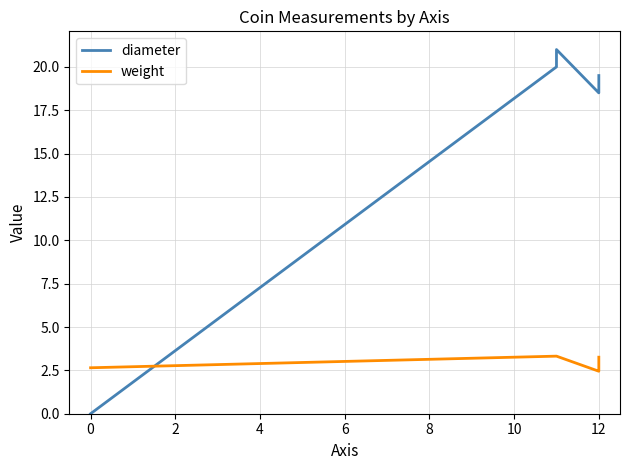

Count the number of data series in this chart.

2